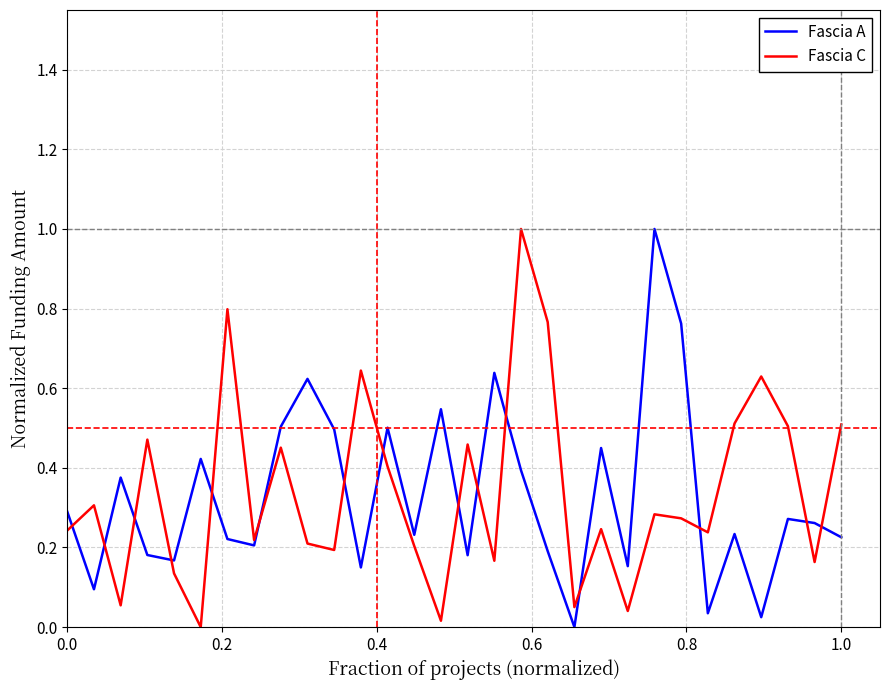

What is the maximum value for Fascia A?

1.0